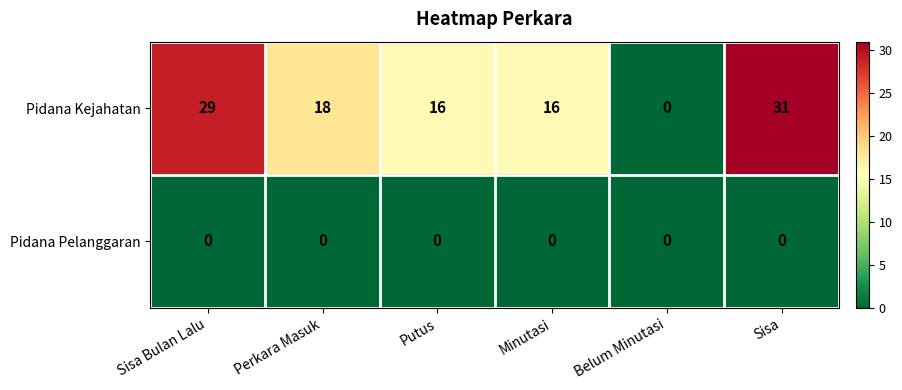

Reading right to left, what are all the values shown in this chart?

Pidana Kejahatan: Sisa=31	Belum Minutasi=0	Minutasi=16	Putus=16	Perkara Masuk=18	Sisa Bulan Lalu=29
Pidana Pelanggaran: Sisa=0	Belum Minutasi=0	Minutasi=0	Putus=0	Perkara Masuk=0	Sisa Bulan Lalu=0